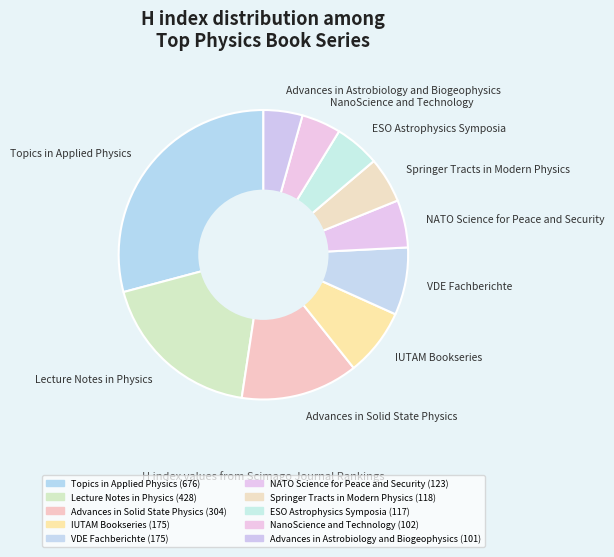

True or false: NanoScience and Technology accounts for 16% of the total.

False